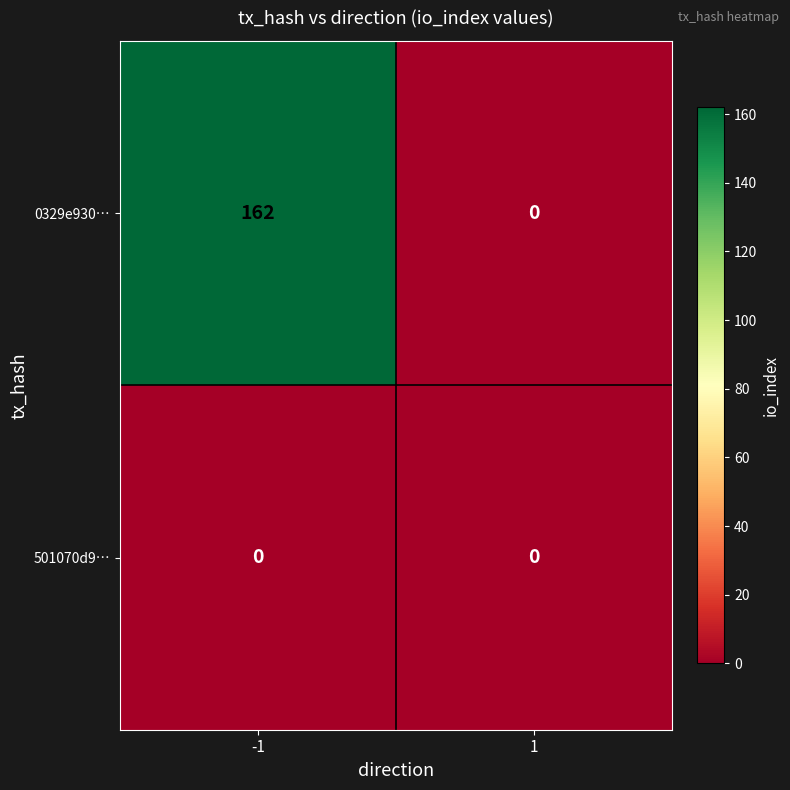

List the series in order of their overall mean, highest first.

0329e930…, 501070d9…